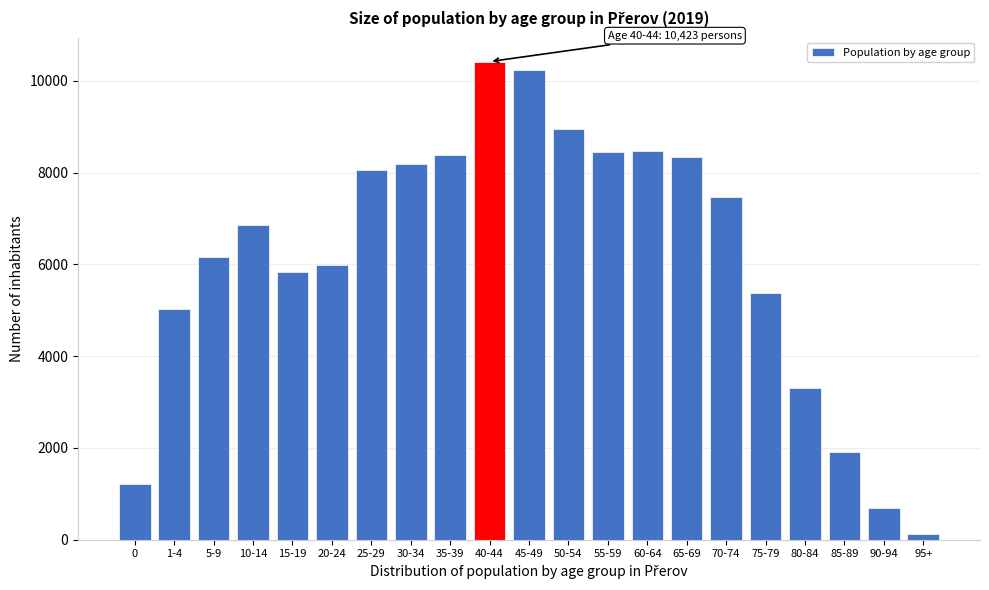

What is the change in value from 10-14 to 30-34?

+1314